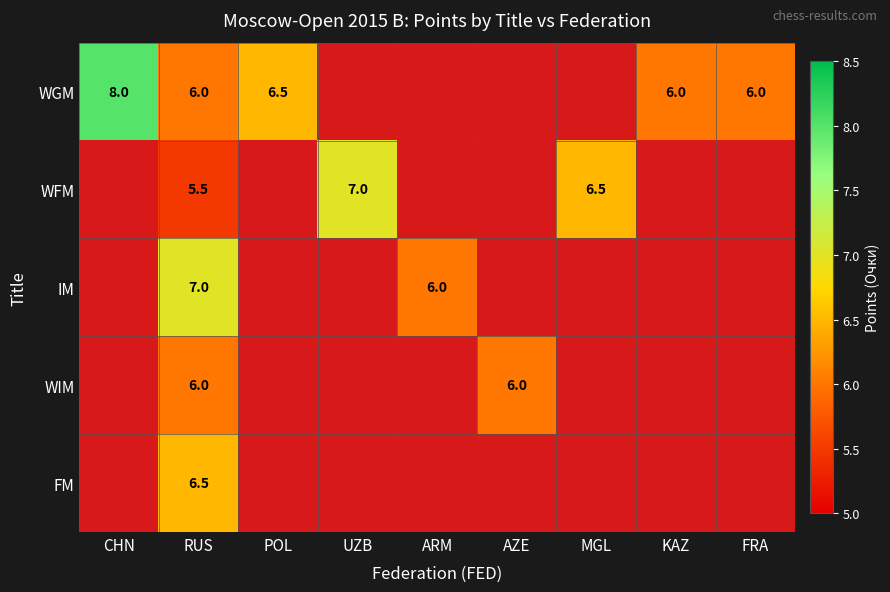

The value of WIM at RUS is 10.4. True or false?

False